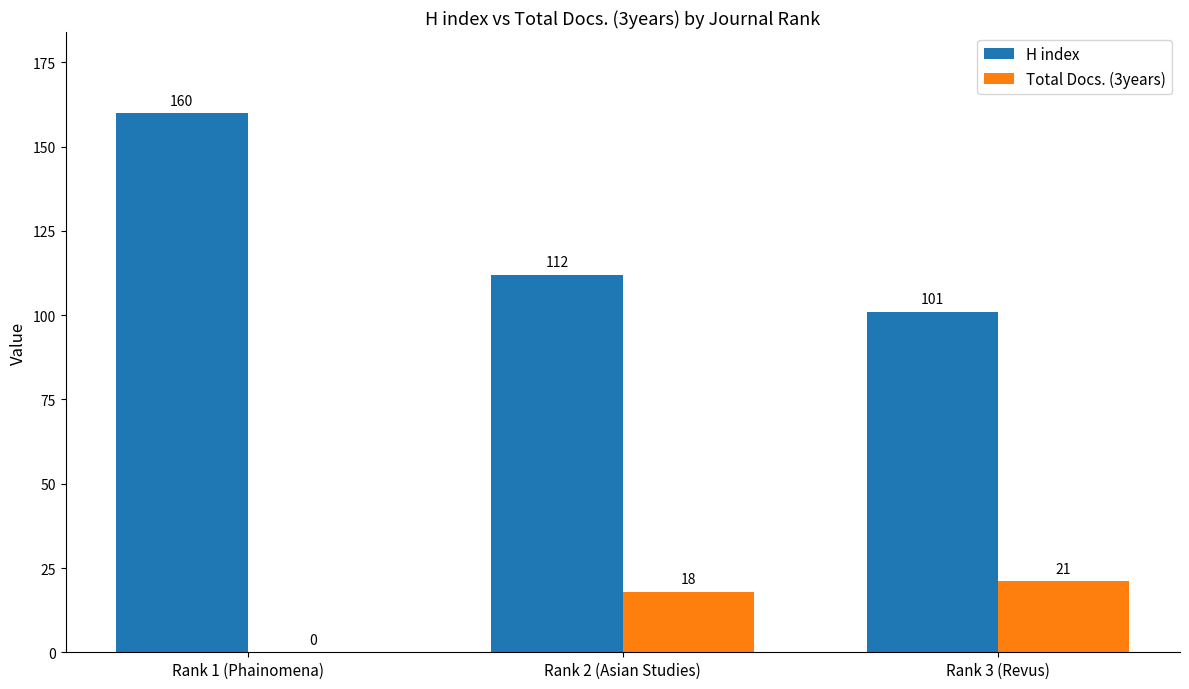

Reading left to right, list all the values displayed in this chart.

H index: Rank 1 (Phainomena)=160	Rank 2 (Asian Studies)=112	Rank 3 (Revus)=101
Total Docs. (3years): Rank 1 (Phainomena)=0	Rank 2 (Asian Studies)=18	Rank 3 (Revus)=21